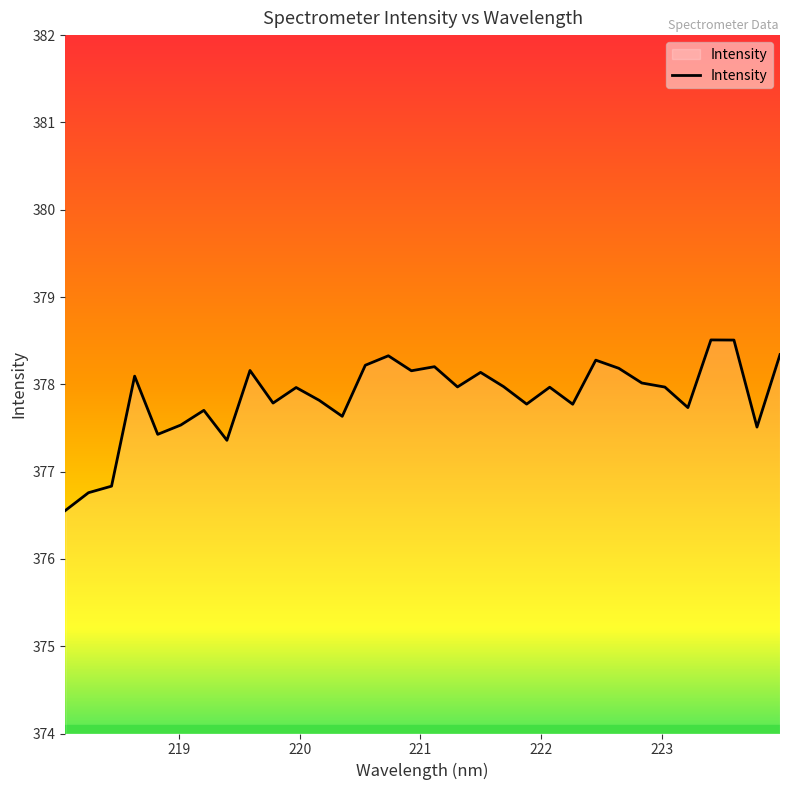

What is the greatest value displayed?

378.5